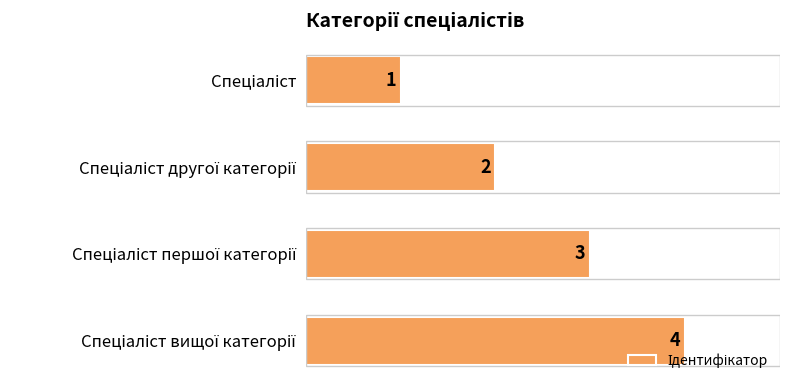

What is the value of the 4th bar from the top?

4